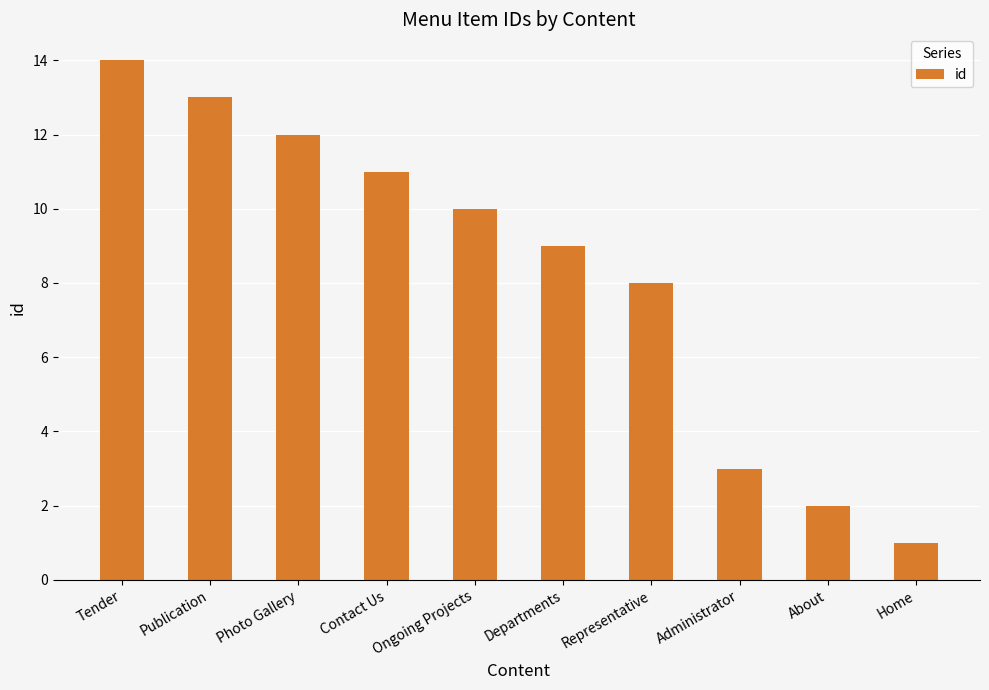

What position from the left is Tender?

1